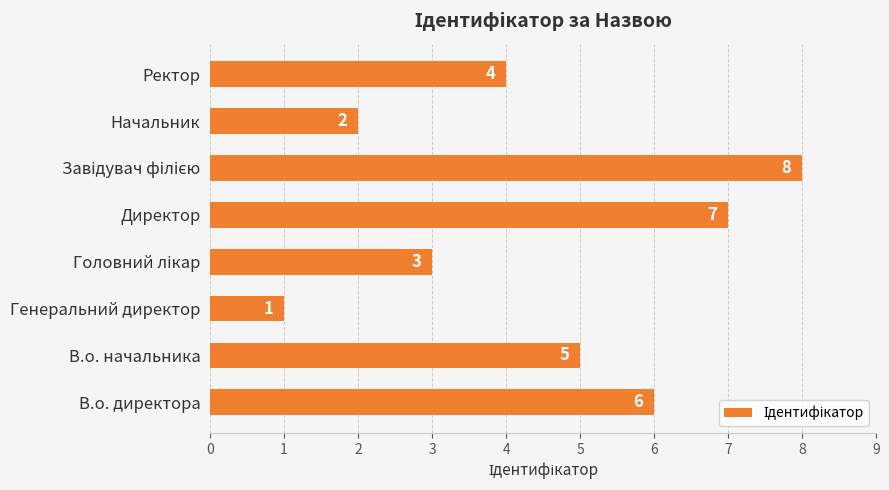

What is the sum of all values?

36